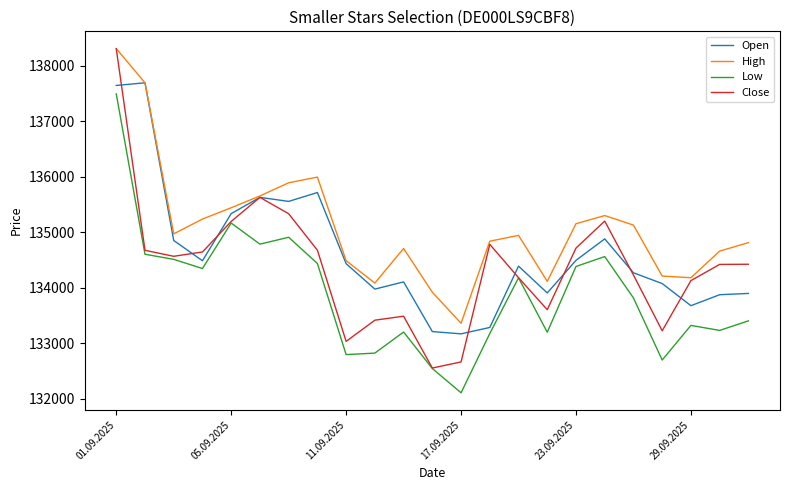

Rank the series by their average value, from lowest to highest.

Low, Close, Open, High